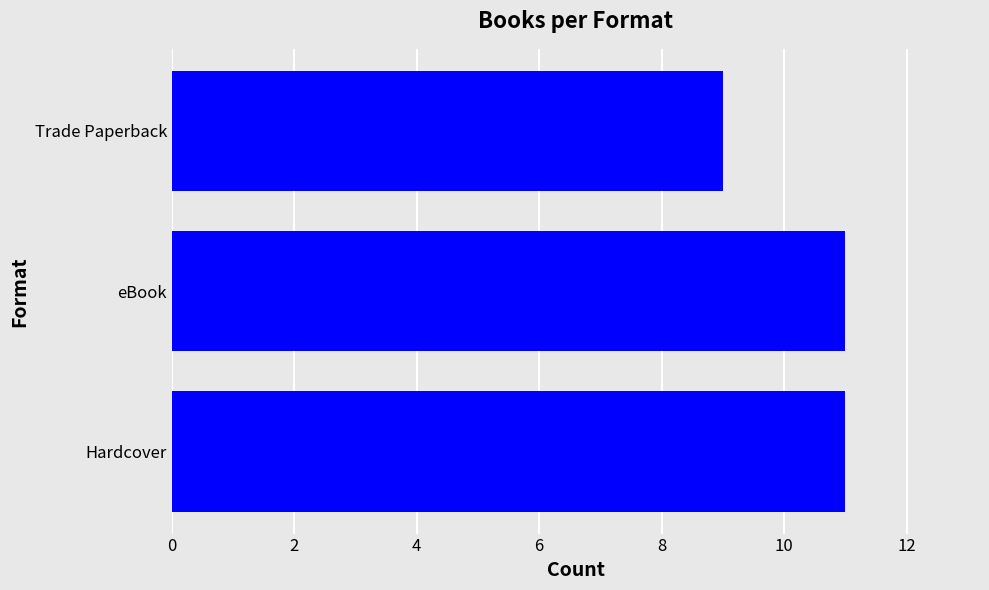

What is the average value?

10